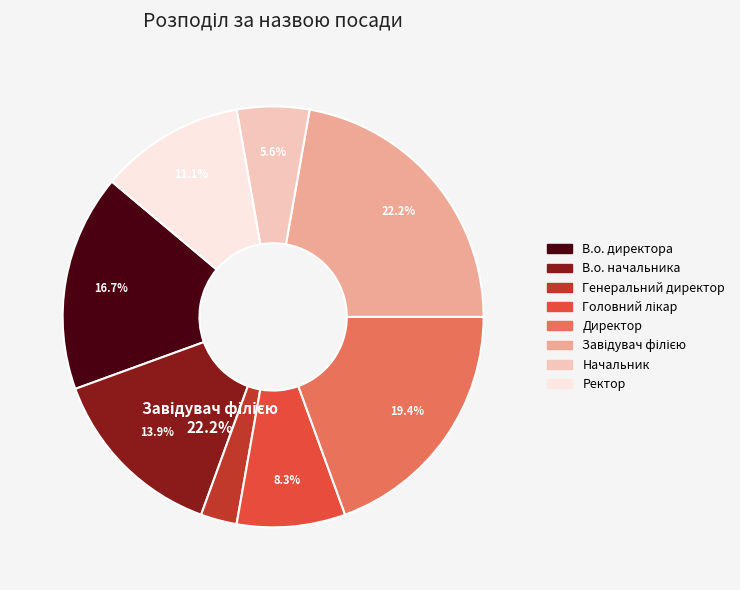

Is there any slice that represents more than half of the pie?

No